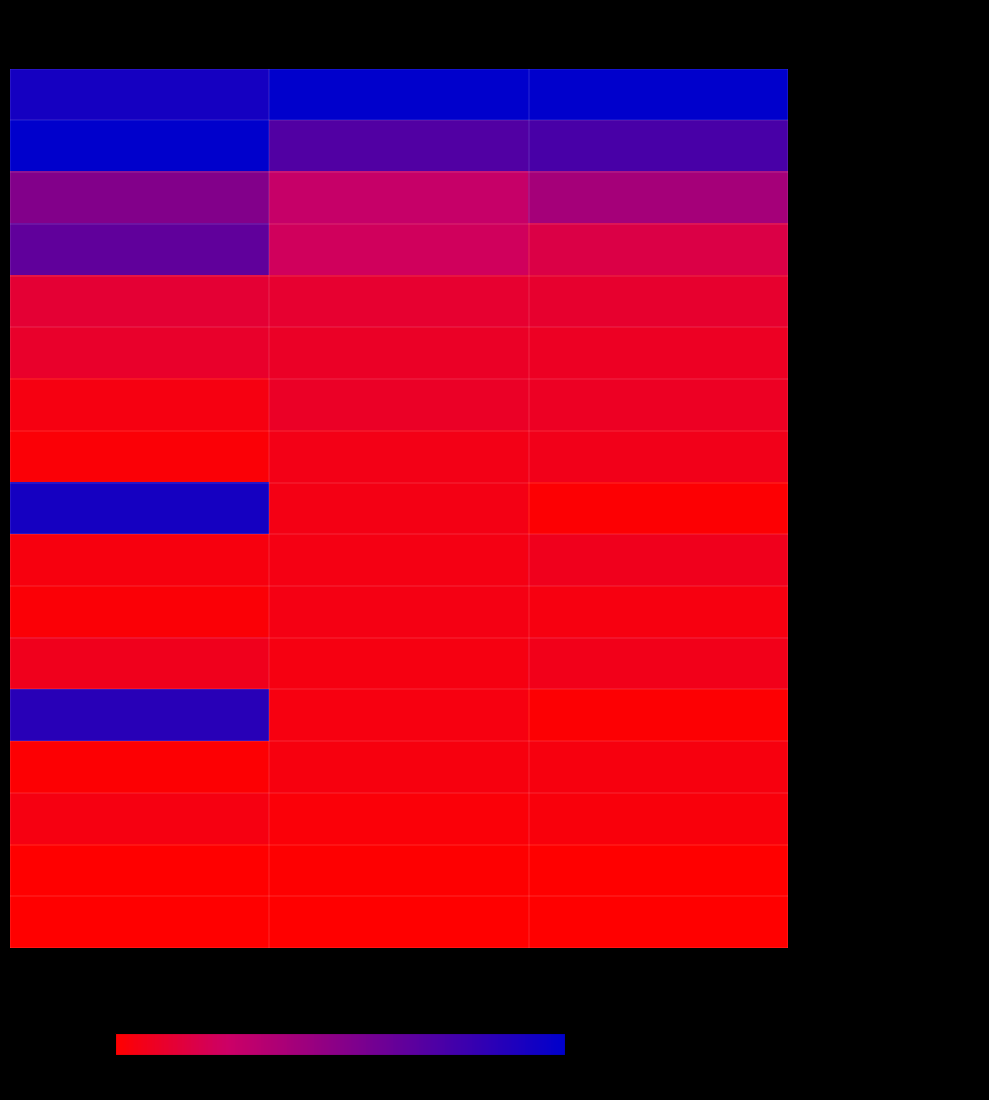

Rank the series at Employees from lowest to highest value.

- Classified Ncses, - Charter Classified 7.0 Hours, - Certificated Management, - Classified Management, - Charter Resource/Selpa Coordinator, - Other Instructional, - Certificated Admin, - Child Development Program, 7.5 Ho.., - Child Development Program 8 Hours.., - Charter Certificated 7.5 Hours, - Classified Charter 7.5 Hours, - Instructional, - Charter Classified 8 Hours, - Nevada County Supt Of Schools, - Charter Certificated 8.0 Hours, - Charter School Employees, - Classified Ncsos